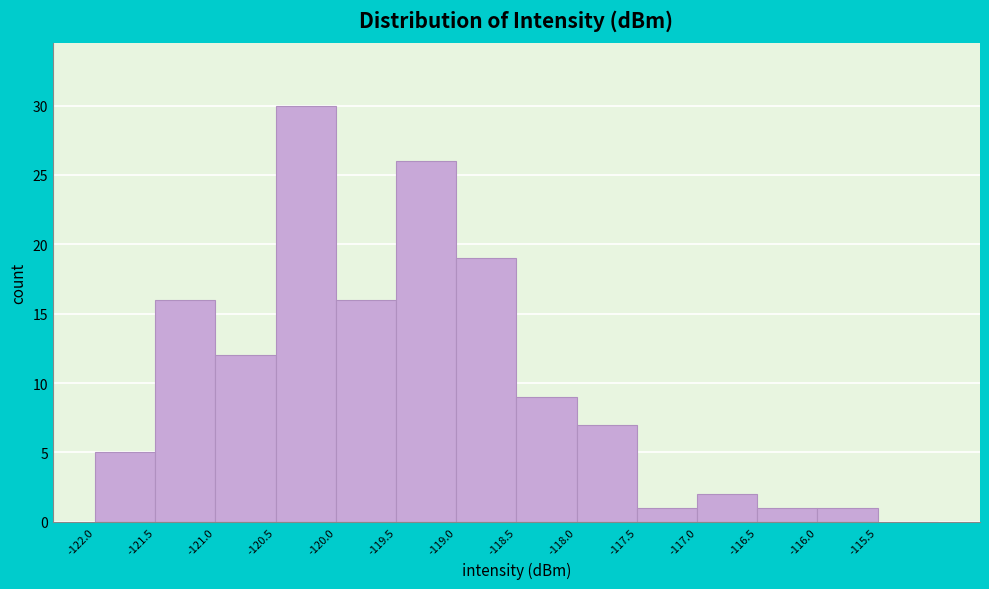

What is the height of the bar covering -118.5 to -118.0 on the x-axis? The values are not printed on the chart, so give them approximately, as read against the axis.

9